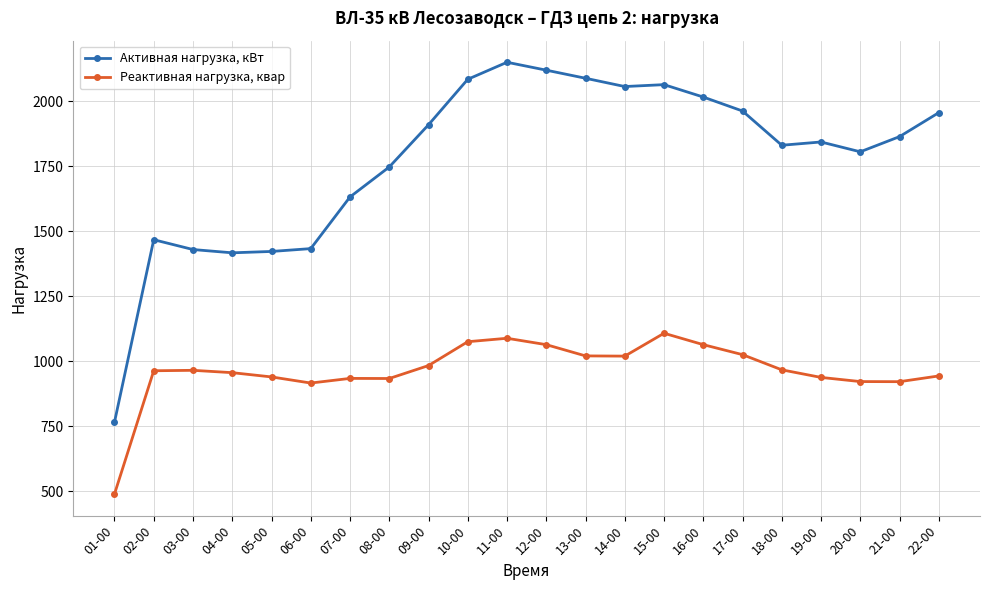

What are all the series names shown in the legend?

Активная нагрузка, кВт, Реактивная нагрузка, квар